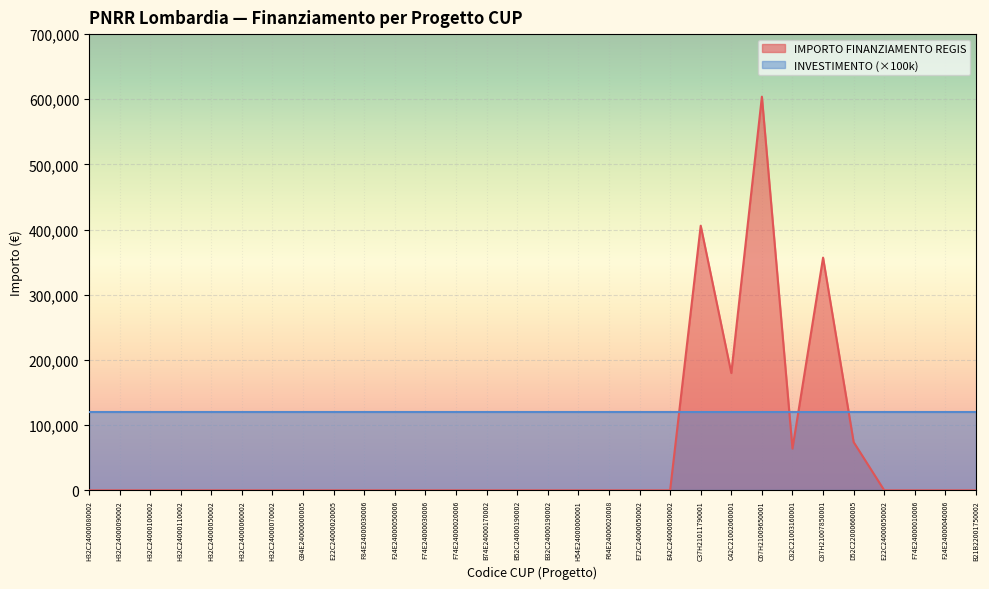

At which category does the data reach its first local valley?

C42C21002060001